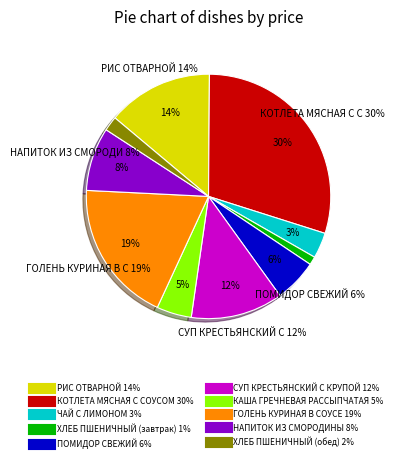

Does ХЛЕБ ПШЕНИЧНЫЙ (обед) represent more than half of the total?

No